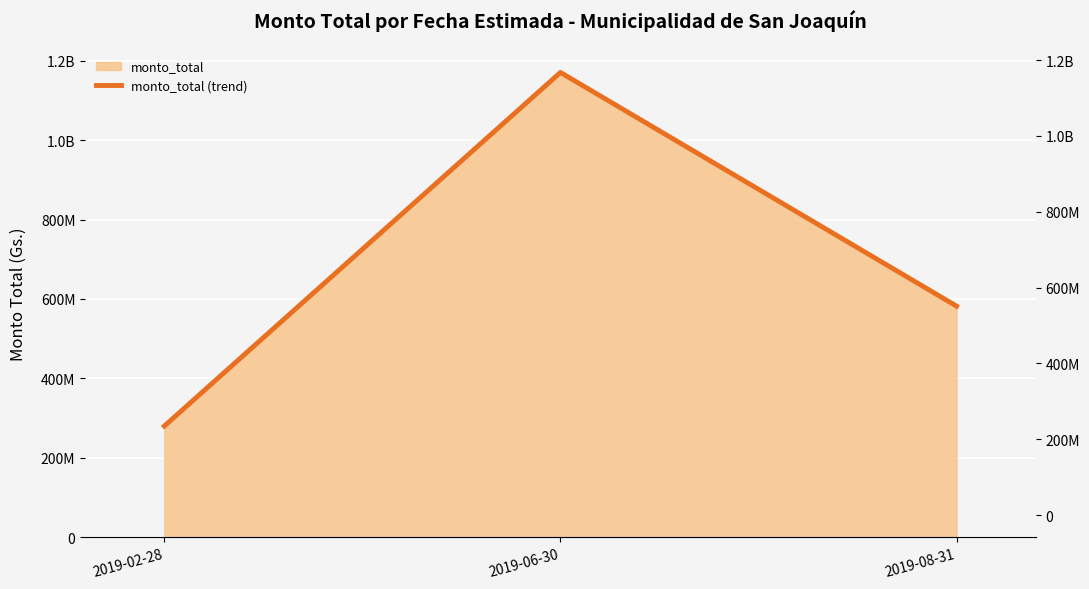

Rank the categories by value from lowest to highest.

2019-02-28, 2019-08-31, 2019-06-30